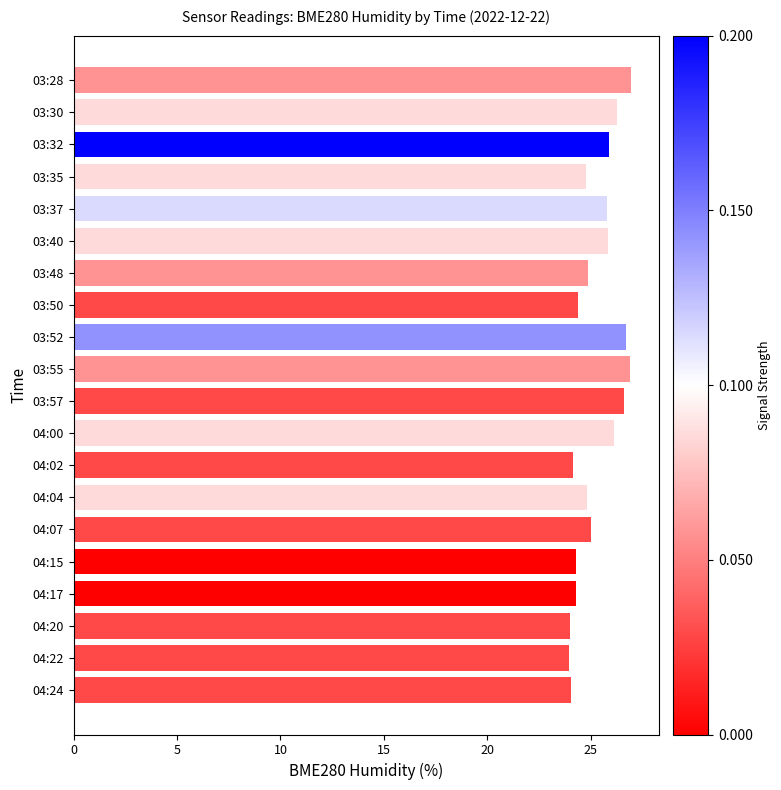

What is the average value?

25.3